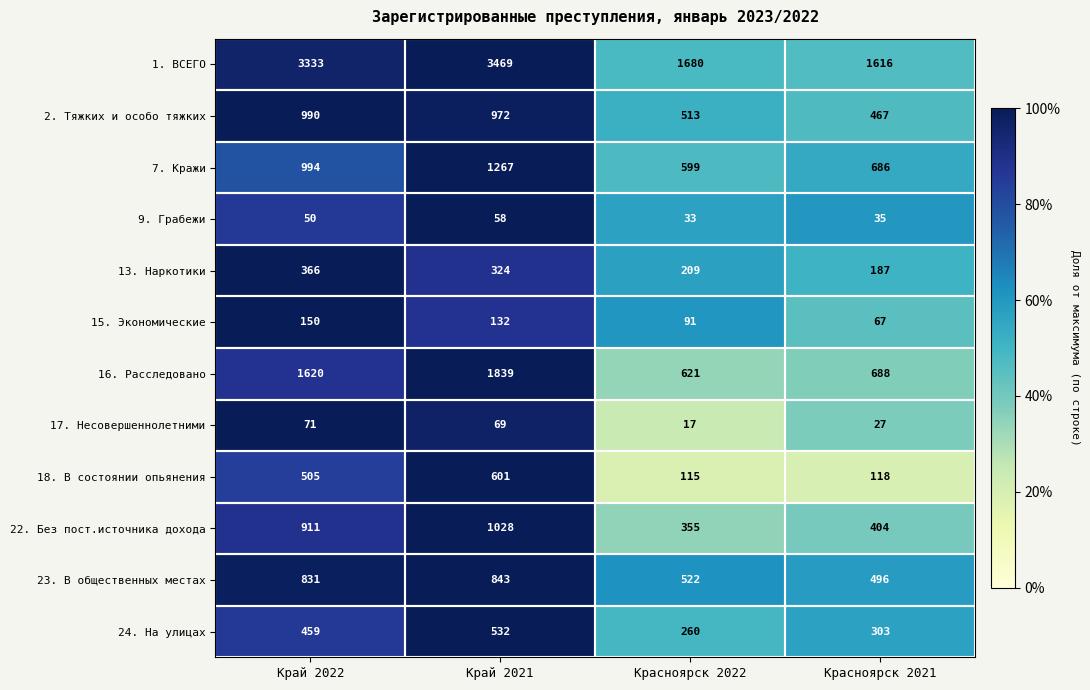

At which category is the sum across all series the highest?

Край 2021